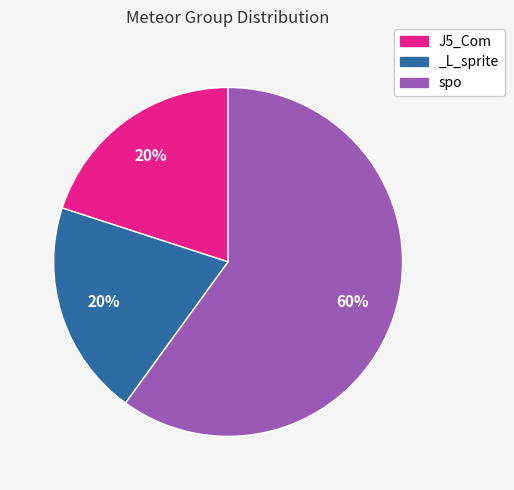

True or false: J5_Com accounts for 12% of the total.

False